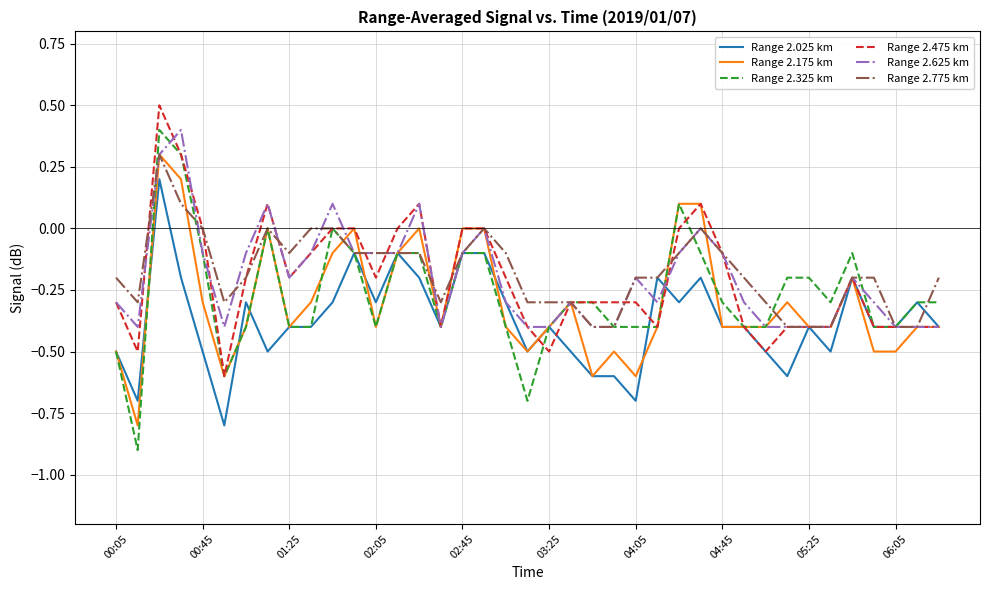

Which series has the largest range (max minus min)?

Range 2.325 km